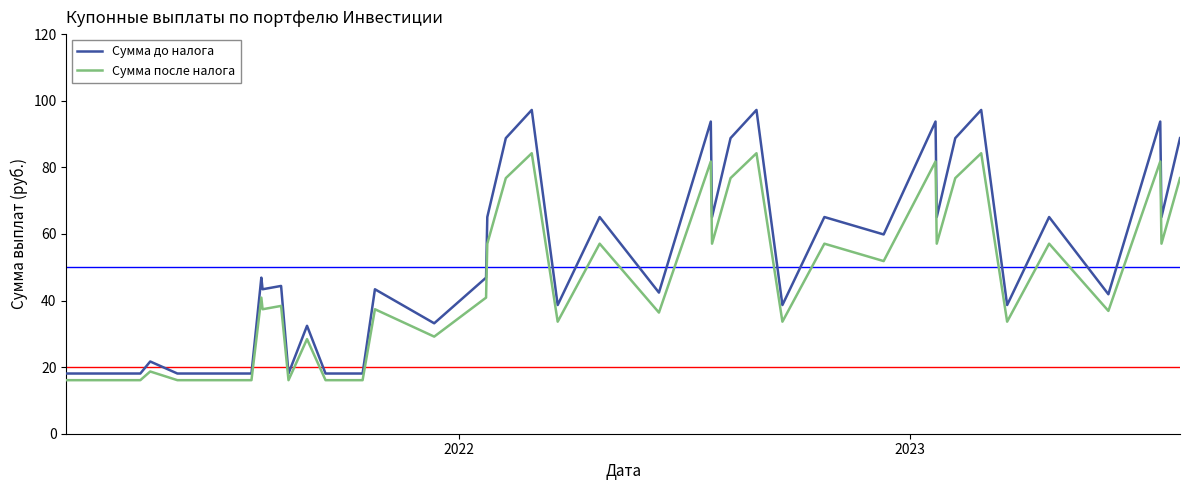

What are all the series names shown in the legend?

Сумма до налога, Сумма после налога